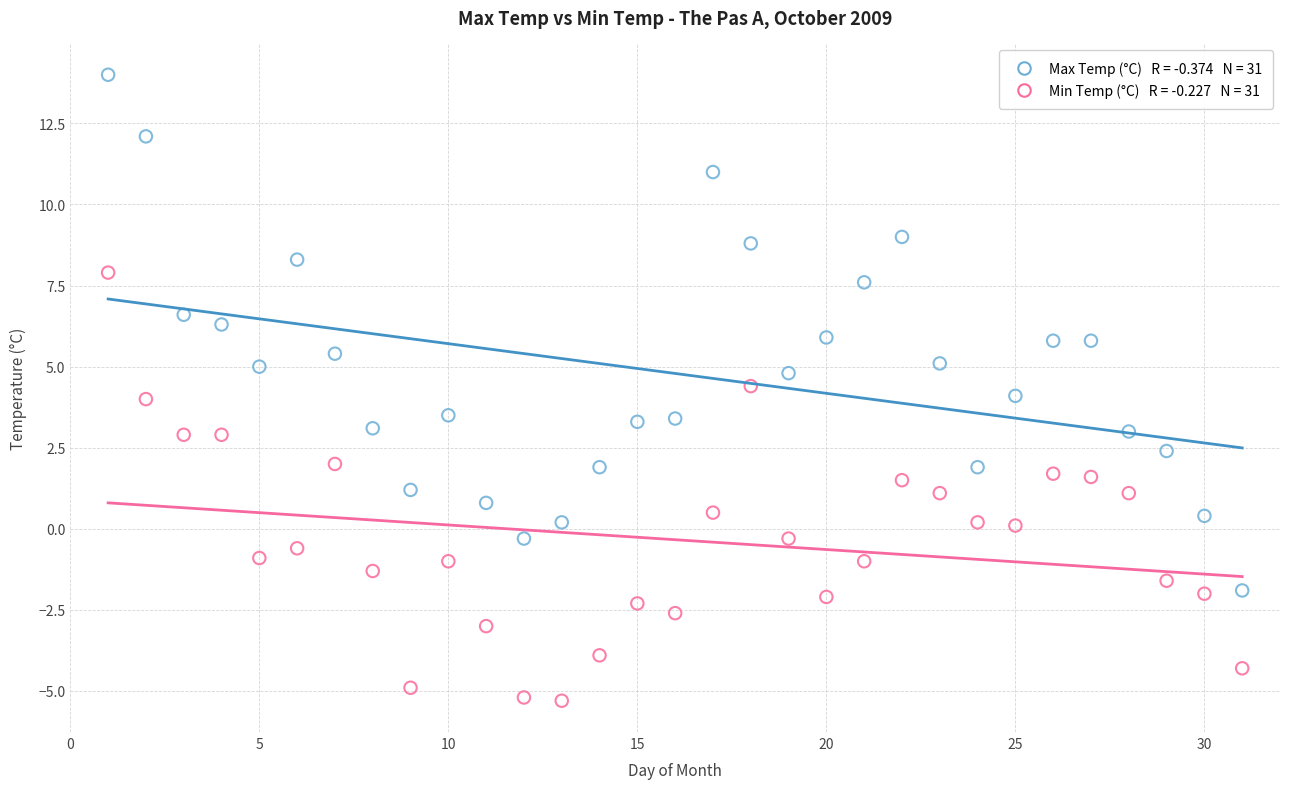

Across all data points, what is the range of X values (max minus min)?

30.0